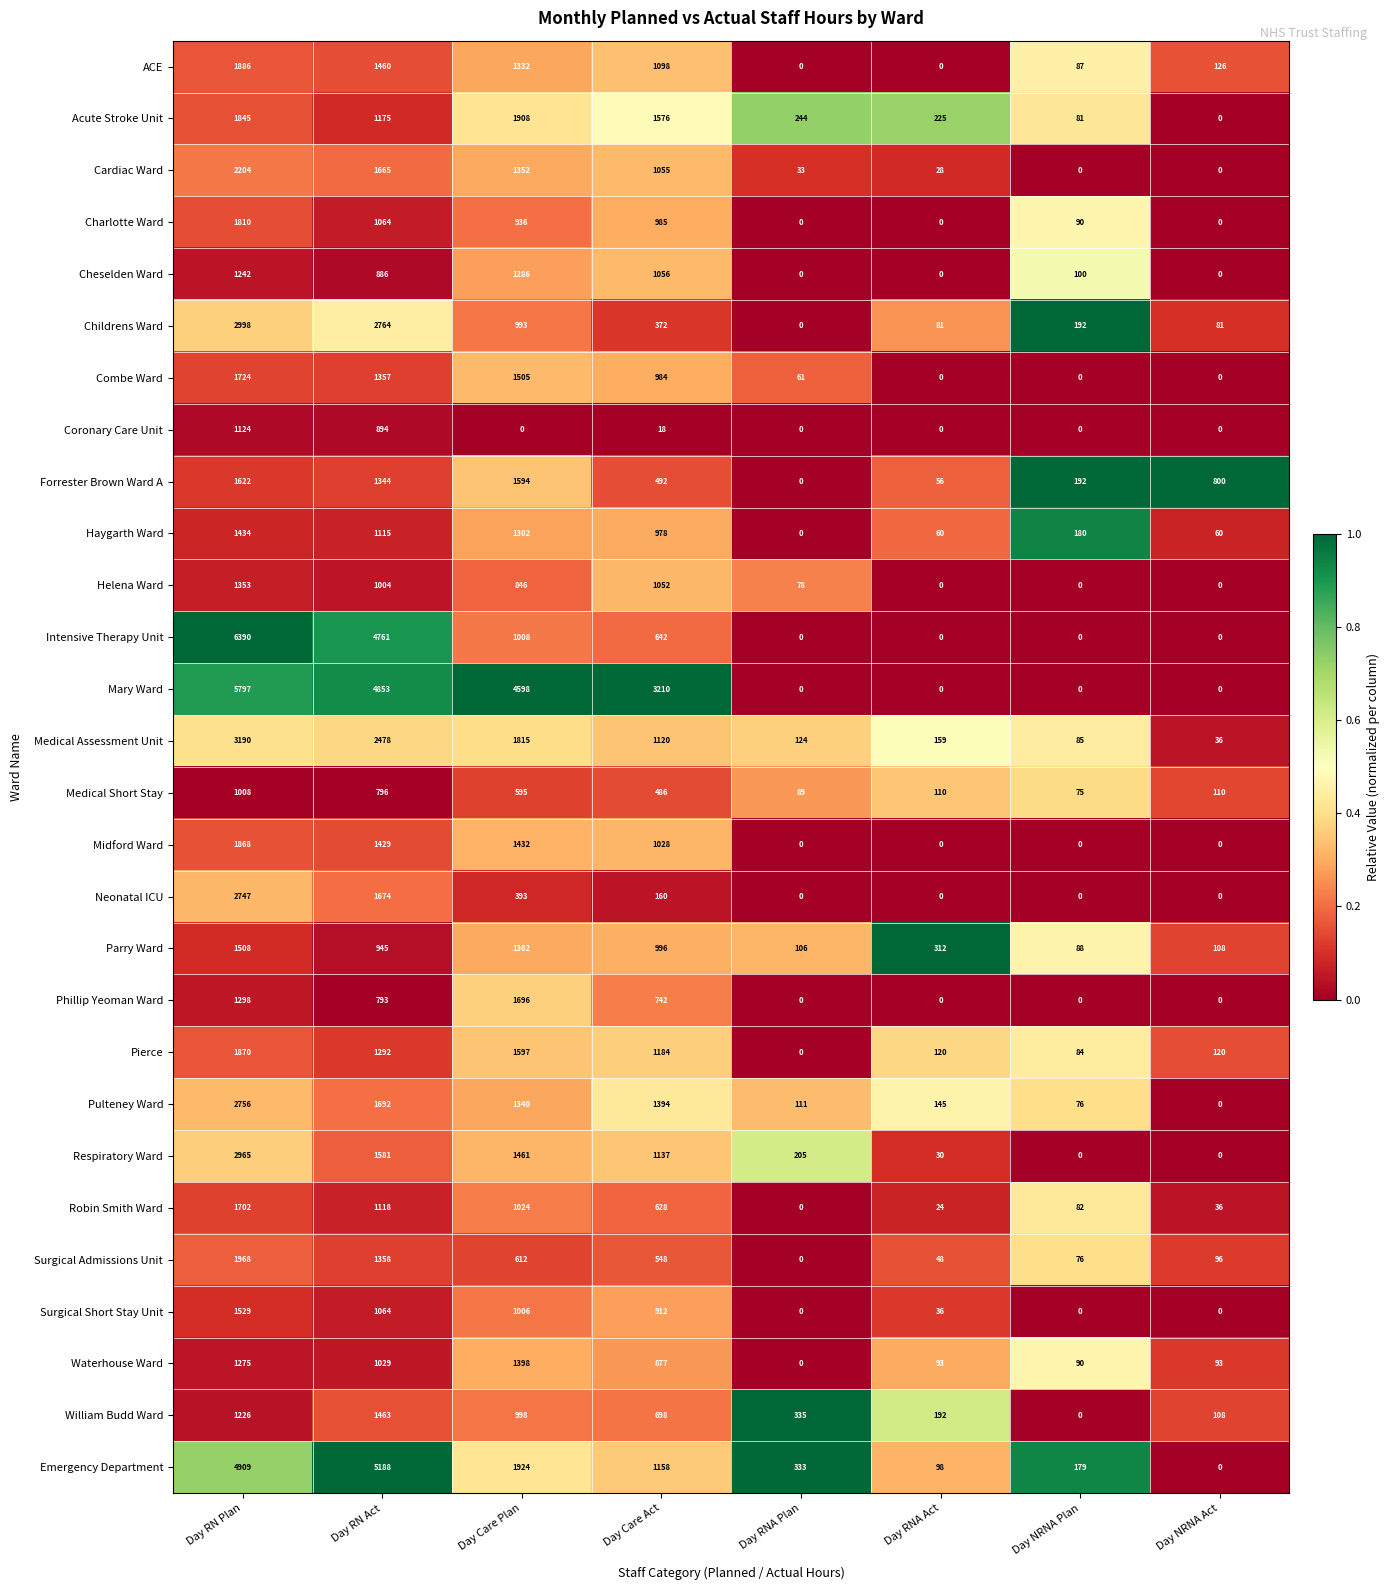

Count the number of categories in the chart.

8